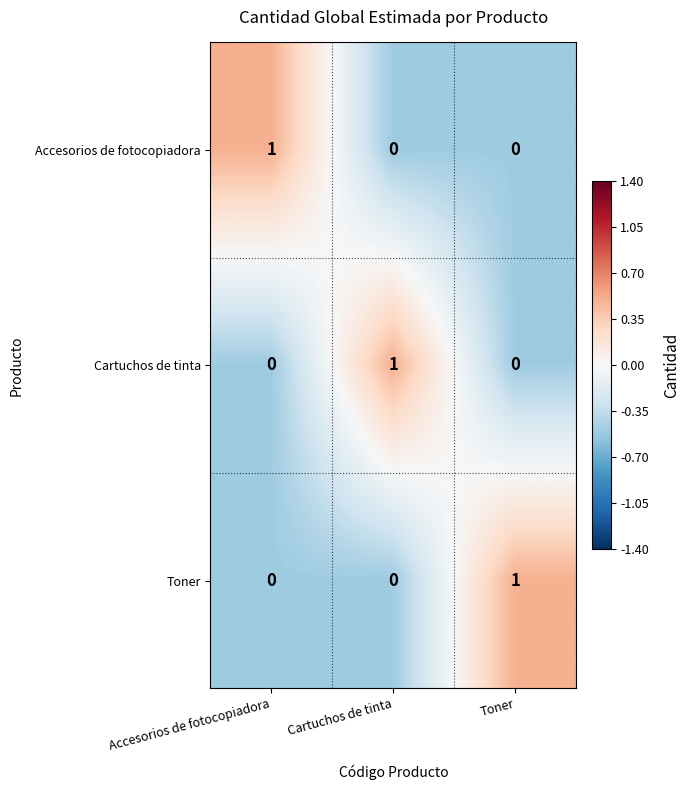

Count the Accesorios de fotocopiadora values in the range 0 to 1.

3